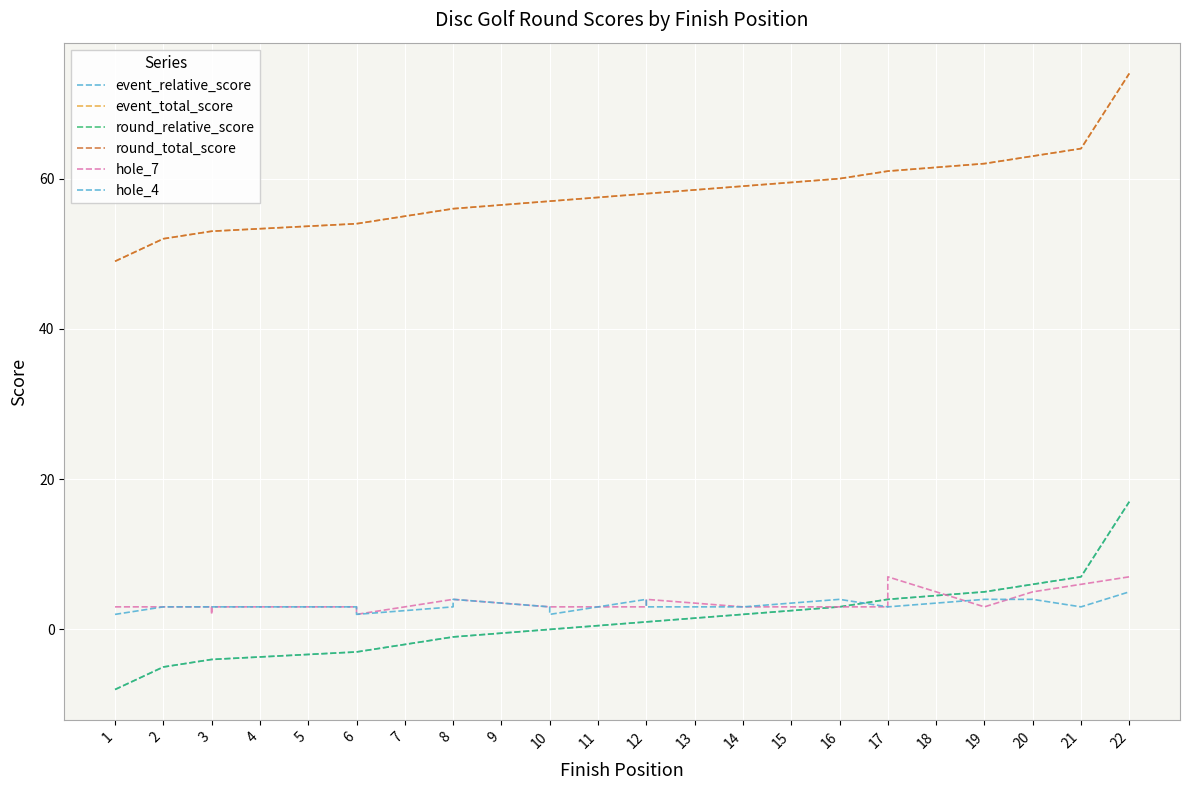

Rank the series by their maximum value, from lowest to highest.

hole_4, hole_7, event_relative_score, round_relative_score, event_total_score, round_total_score